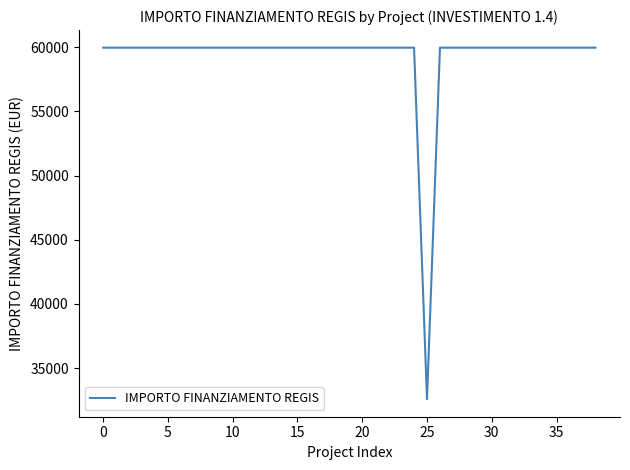

What is the sum of all values?

2311297